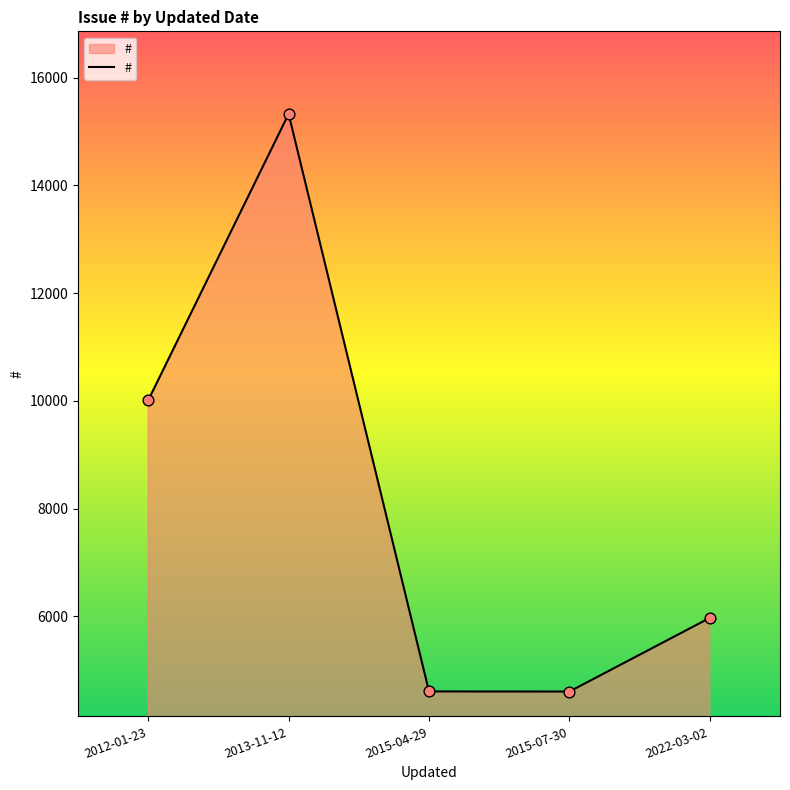

Between 2013-11-12 and 2022-03-02, which is larger?

2013-11-12